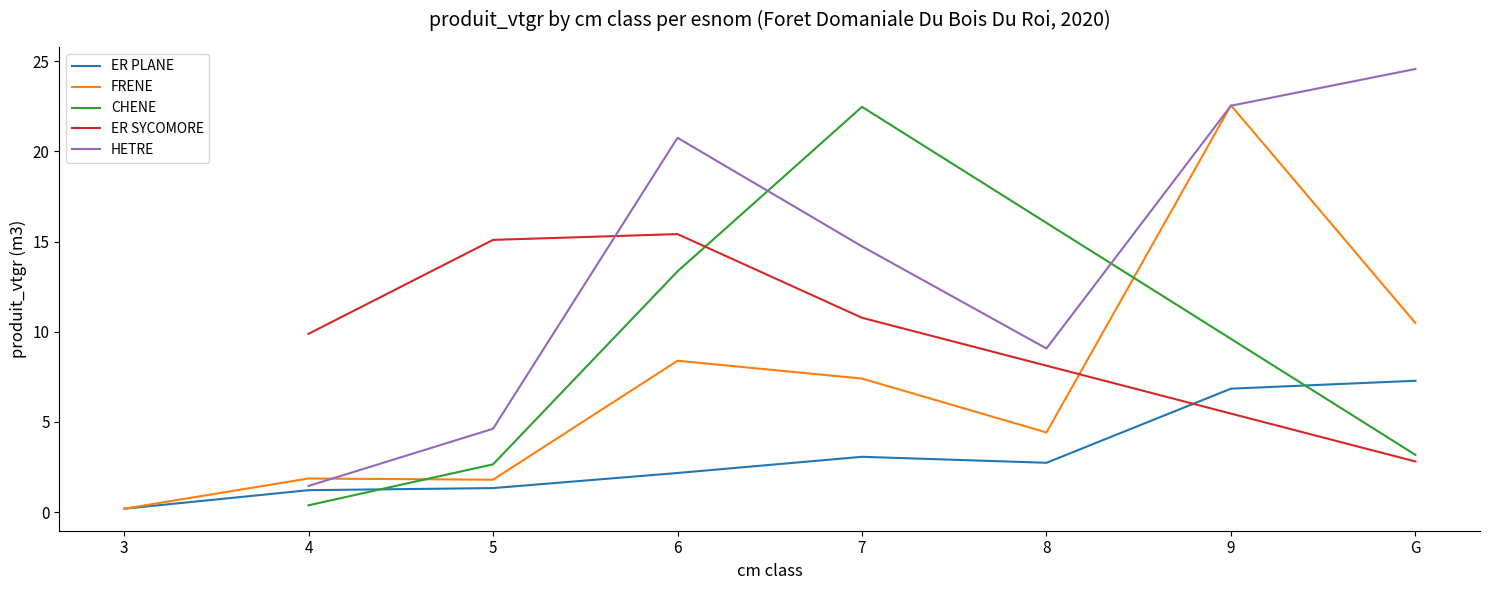

What is the highest value of the FRENE series?

22.6